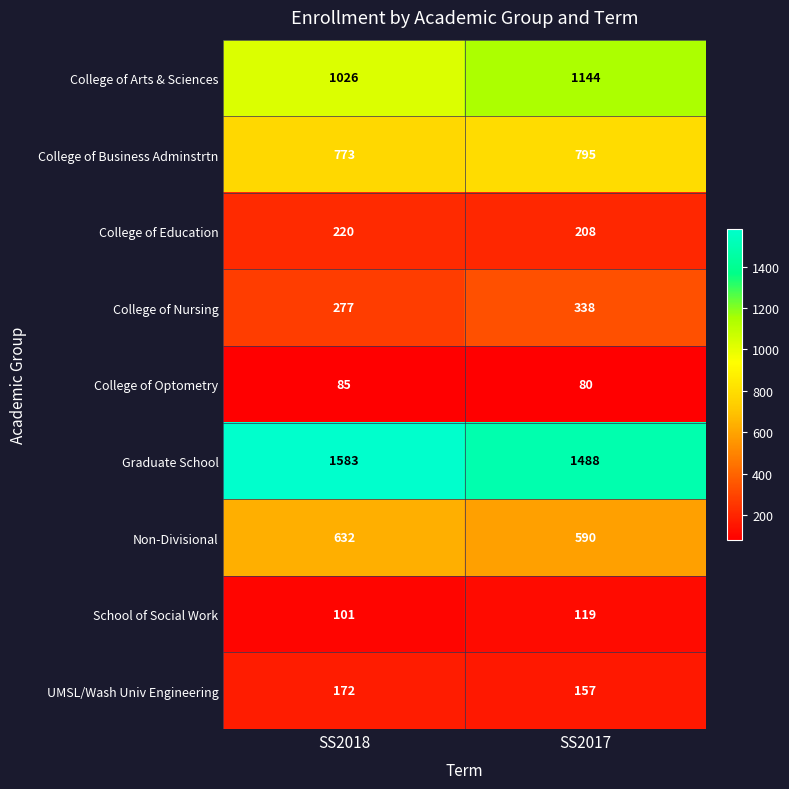

Count the number of data series in this chart.

9